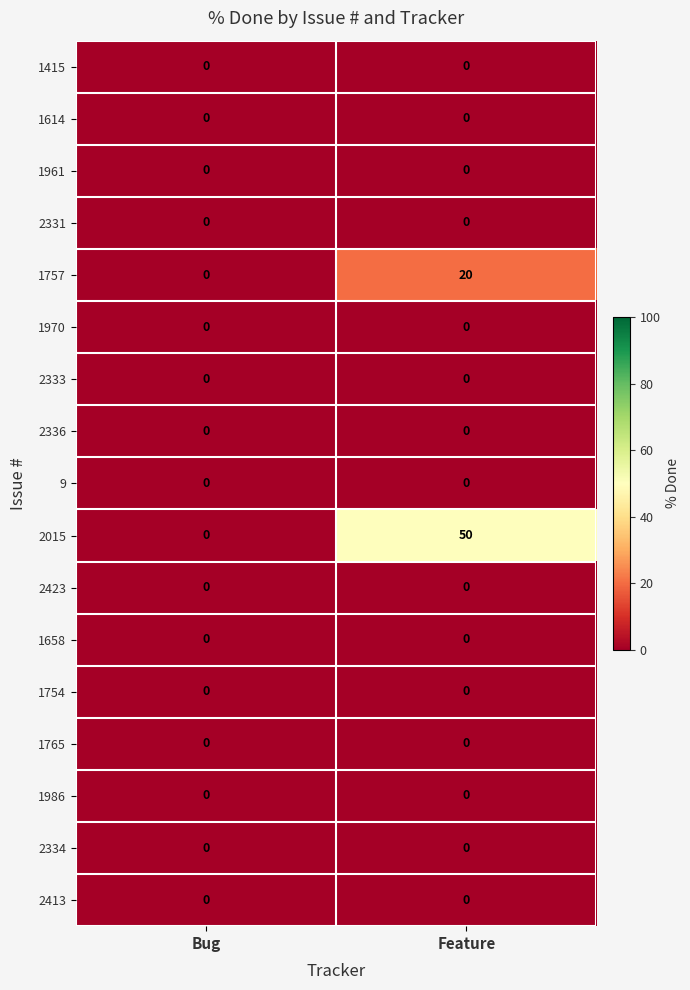

Which series has the largest total across all categories?

2015